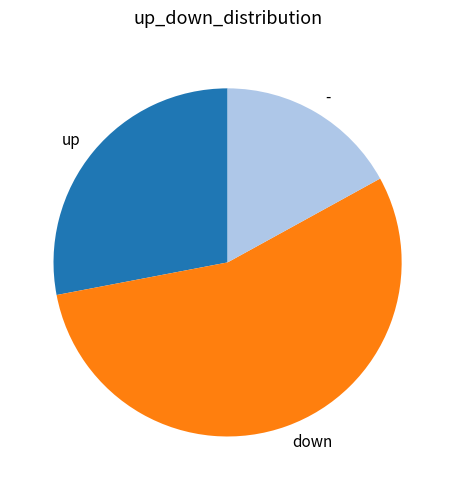

Combined, do - and down account for over 50%?

Yes